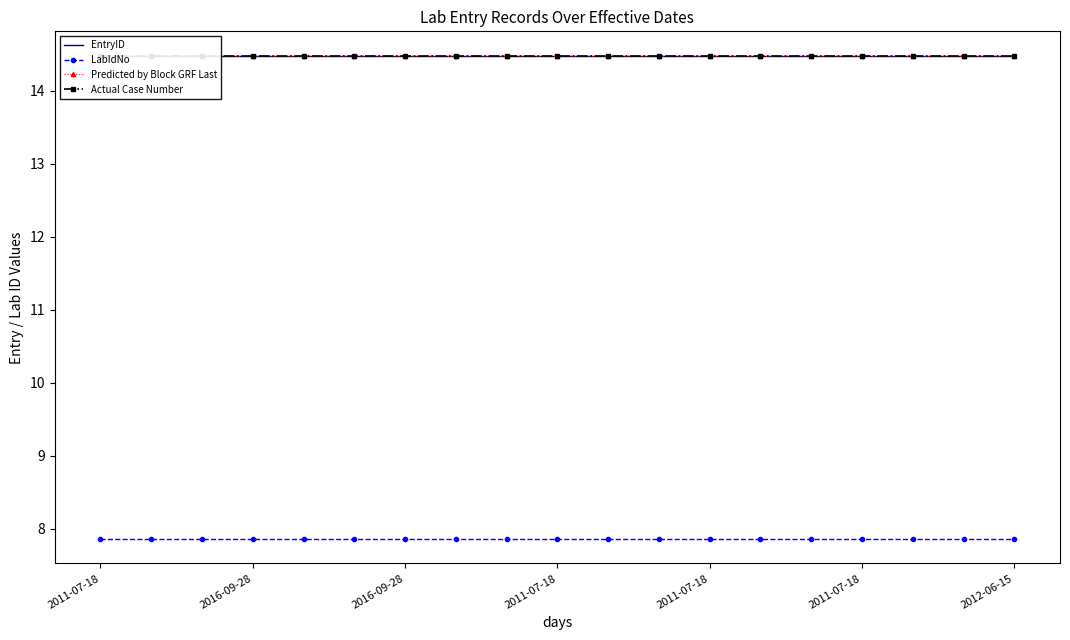

Reading left to right, what are all the values shown in this chart?

EntryID: 14.5	14.5	14.5	14.5	14.5	14.5	14.5	14.5	14.5	14.5	14.5	14.5	14.5	14.5	14.5	14.5	14.5	14.5	14.5
LabIdNo: 7.9	7.9	7.9	7.9	7.9	7.9	7.9	7.9	7.9	7.9	7.9	7.9	7.9	7.9	7.9	7.9	7.9	7.9	7.9
Predicted by Block GRF Last: 14.5	14.5	14.5	14.5	14.5	14.5	14.5	14.5	14.5	14.5	14.5	14.5	14.5	14.5	14.5	14.5	14.5	14.5	14.5
Actual Case Number: 14.5	14.5	14.5	14.5	14.5	14.5	14.5	14.5	14.5	14.5	14.5	14.5	14.5	14.5	14.5	14.5	14.5	14.5	14.5